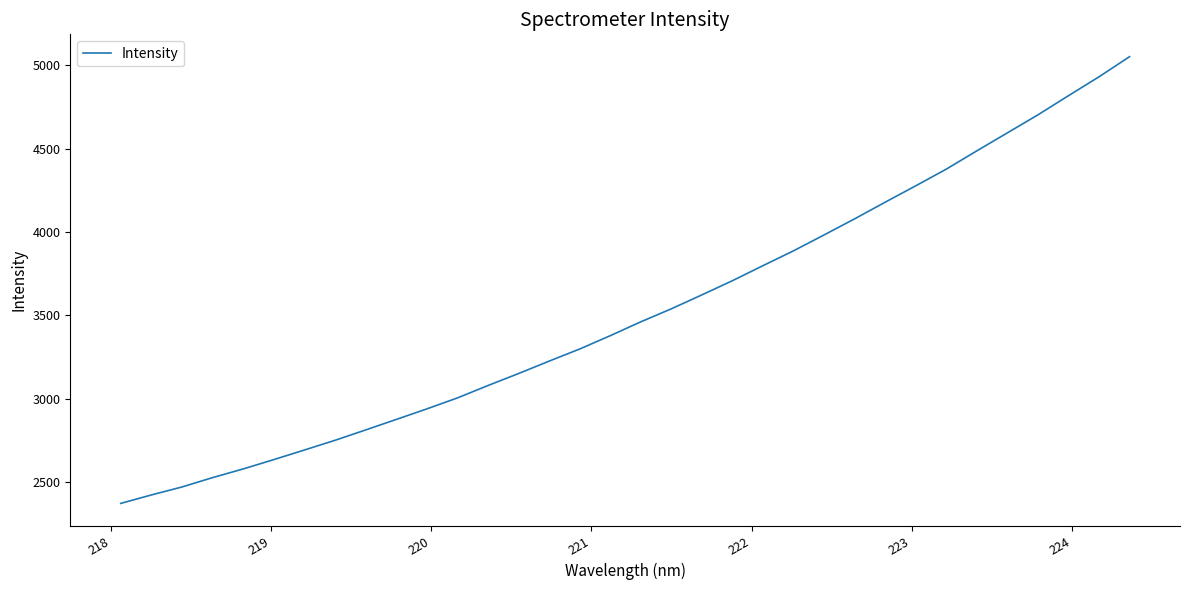

What is the smallest value displayed?

2372.6